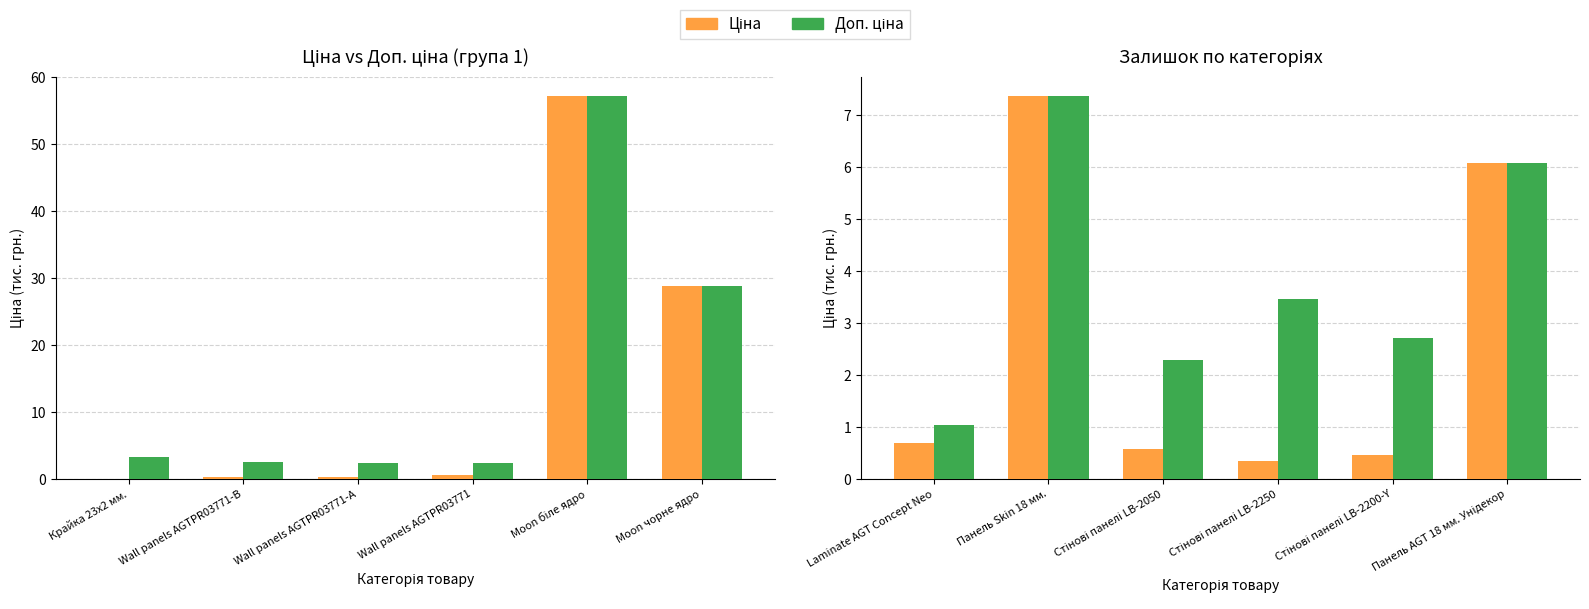

Which series changed the most between Laminate AGT Concept Neo and Стінові панелі LB-2250?

Доп. ціна